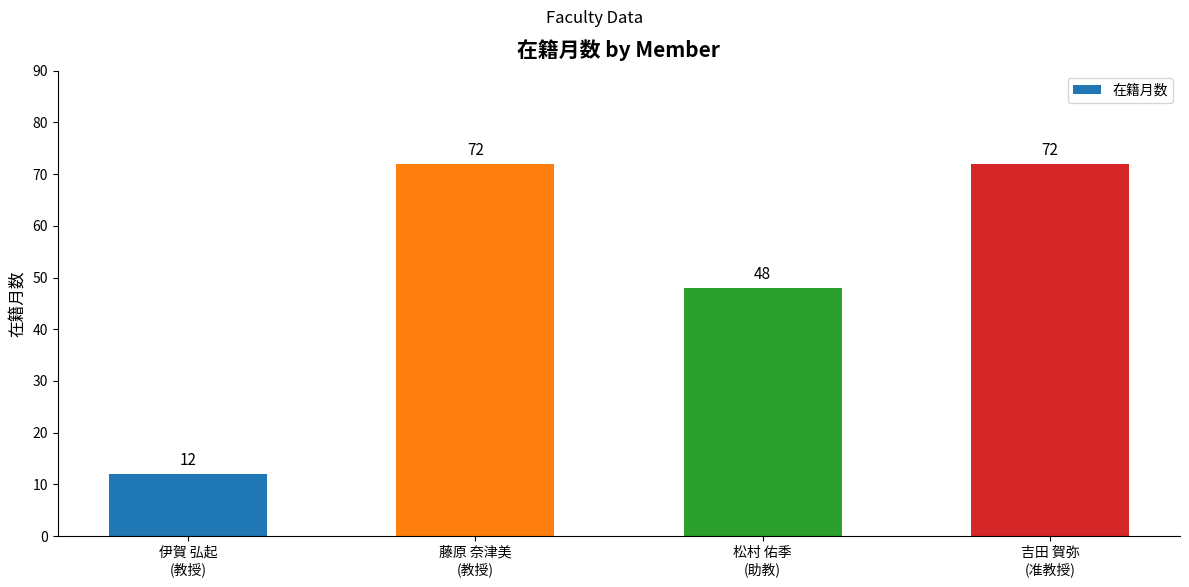

The value at 松村 佑季
(助教) is 65. True or false?

False